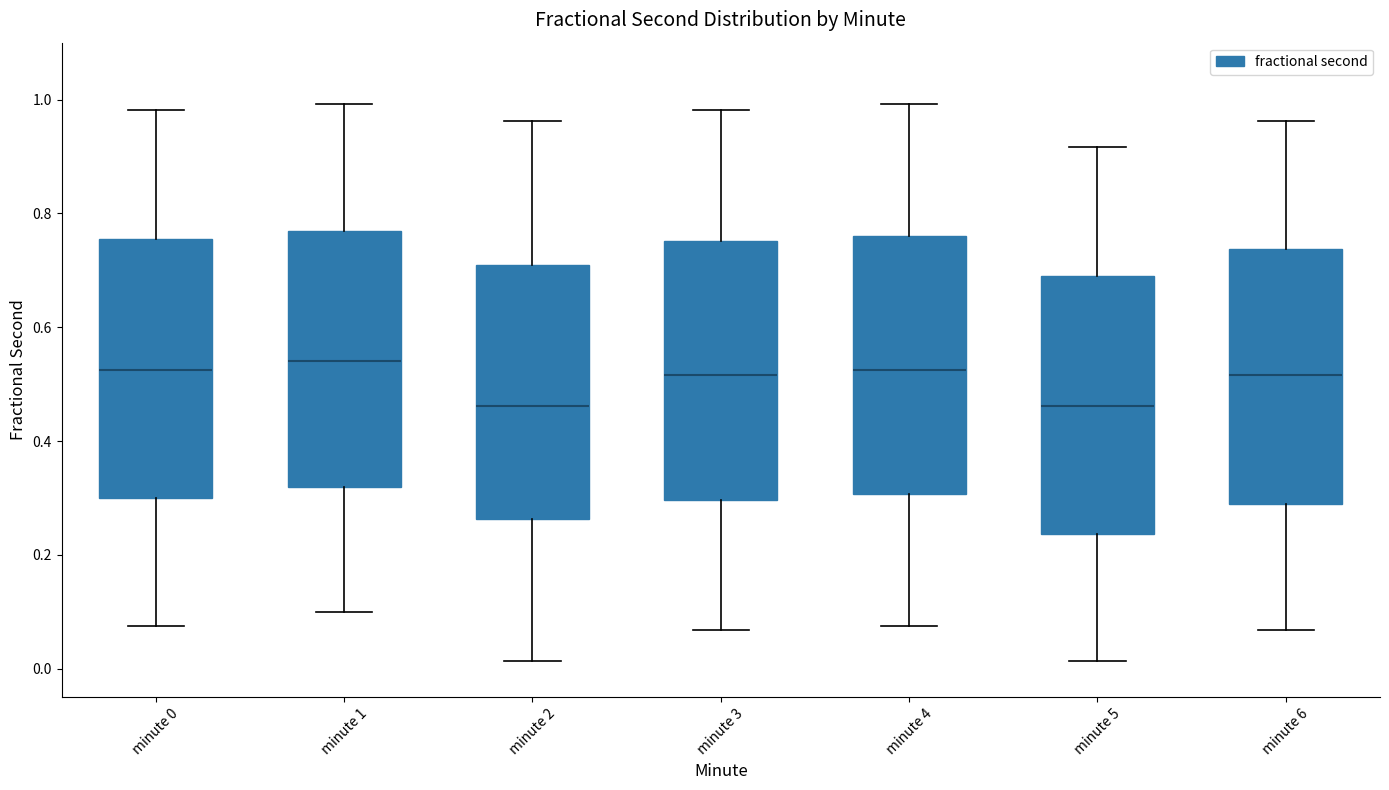

Reading left to right, read every box against the y-axis: the position of its median line, the range the box covers, and the ends of its whiskers. The values are not printed on the chart, so give them approximately, as read against the axis.

minute 0: median 0.52, box 0.30 to 0.76, whiskers 0.08 to 0.98
minute 1: median 0.54, box 0.32 to 0.76, whiskers 0.10 to 1.00
minute 2: median 0.46, box 0.26 to 0.70, whiskers 0.02 to 0.96
minute 3: median 0.52, box 0.30 to 0.76, whiskers 0.06 to 0.98
minute 4: median 0.52, box 0.30 to 0.76, whiskers 0.08 to 1.00
minute 5: median 0.46, box 0.24 to 0.68, whiskers 0.02 to 0.92
minute 6: median 0.52, box 0.30 to 0.74, whiskers 0.06 to 0.96